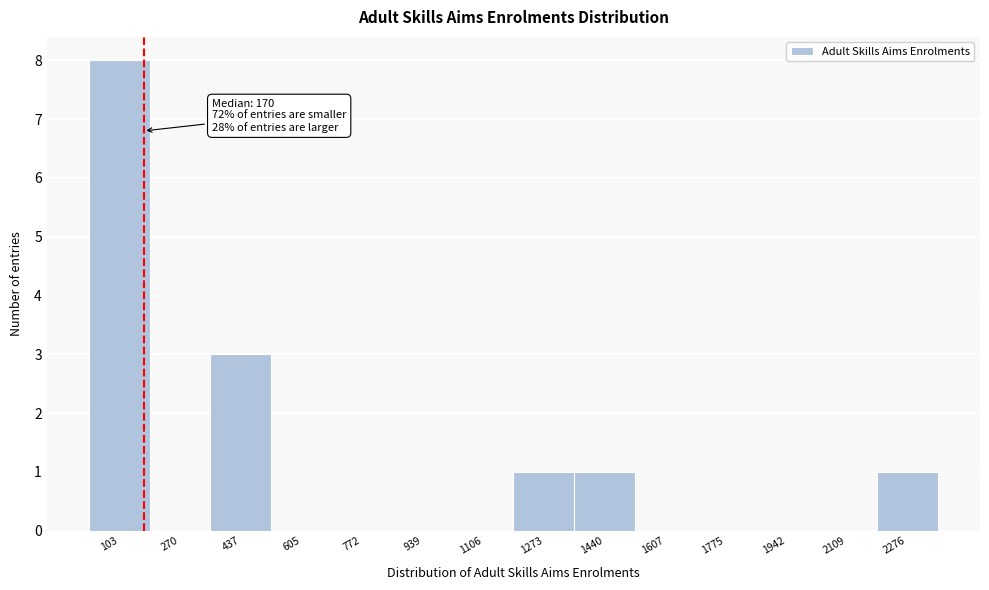

Which range on the x-axis has the tallest bar?

20 to 180